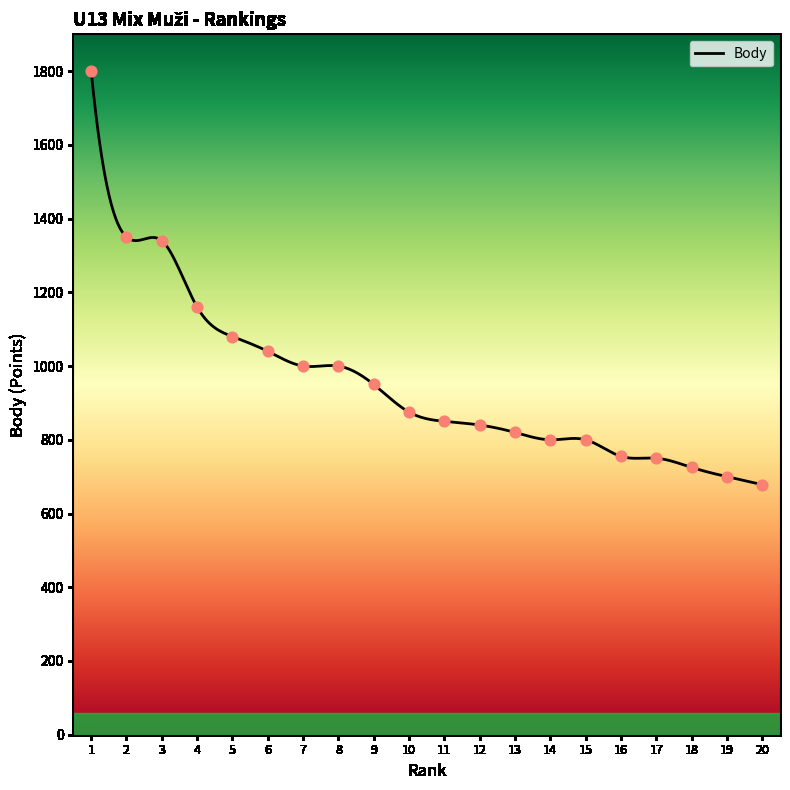

Between 16 and 13, which is larger?

13